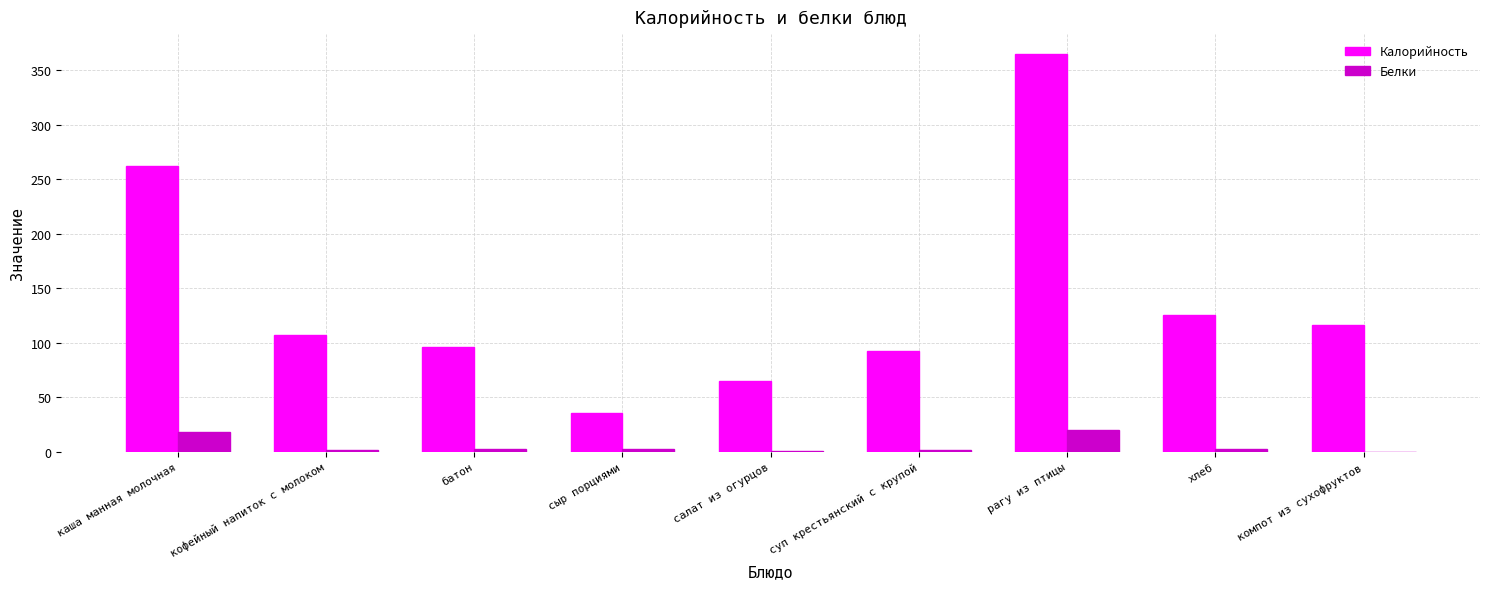

How many groups of bars are there?

9